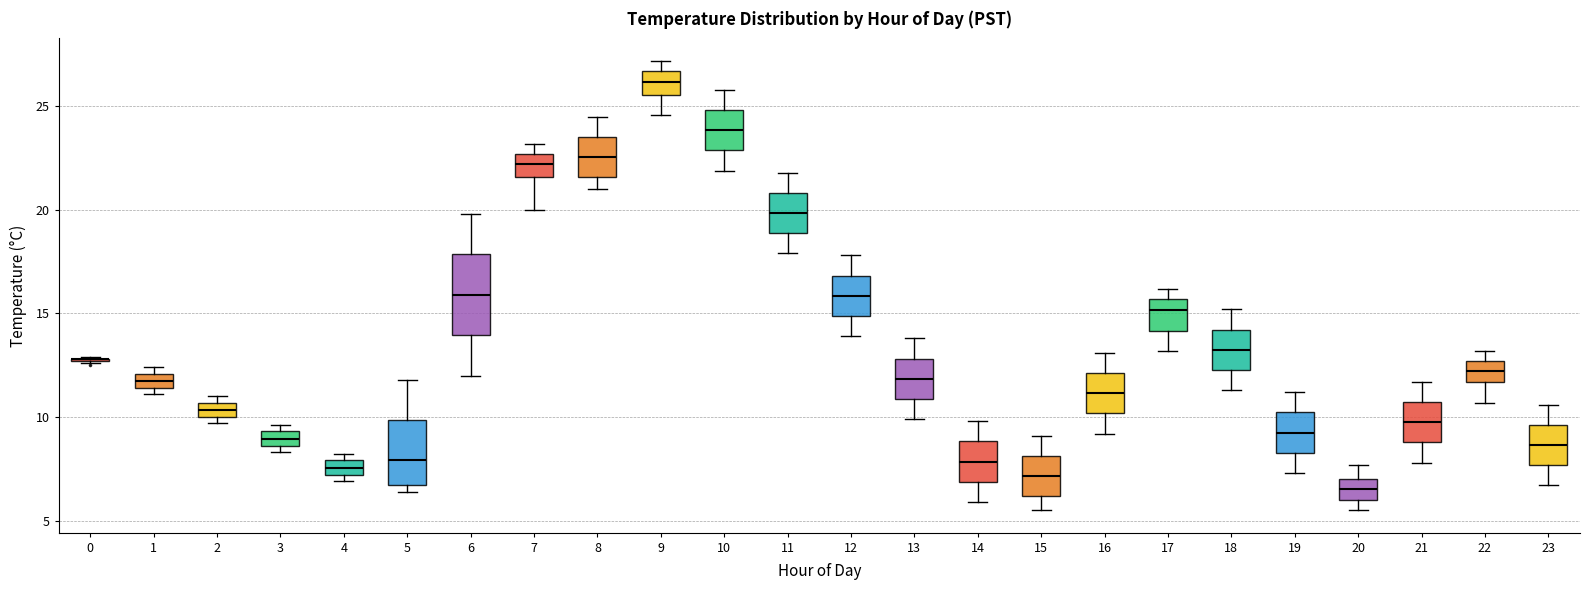

Where is the upper edge of the box at x = 21 on the y-axis? The values are not printed on the chart, so give them approximately, as read against the axis.

10.5